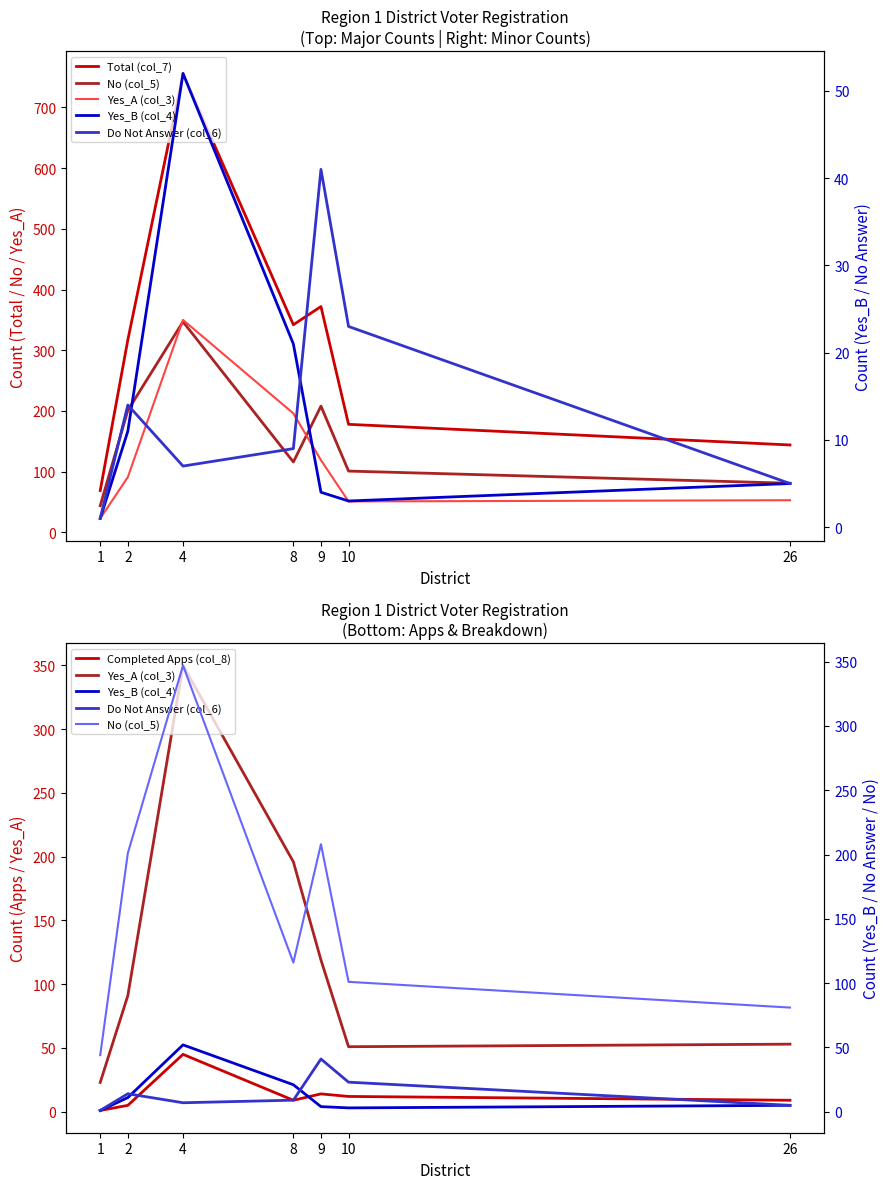

Is it true that Yes_A (col_3) equals 40 at 1?

False